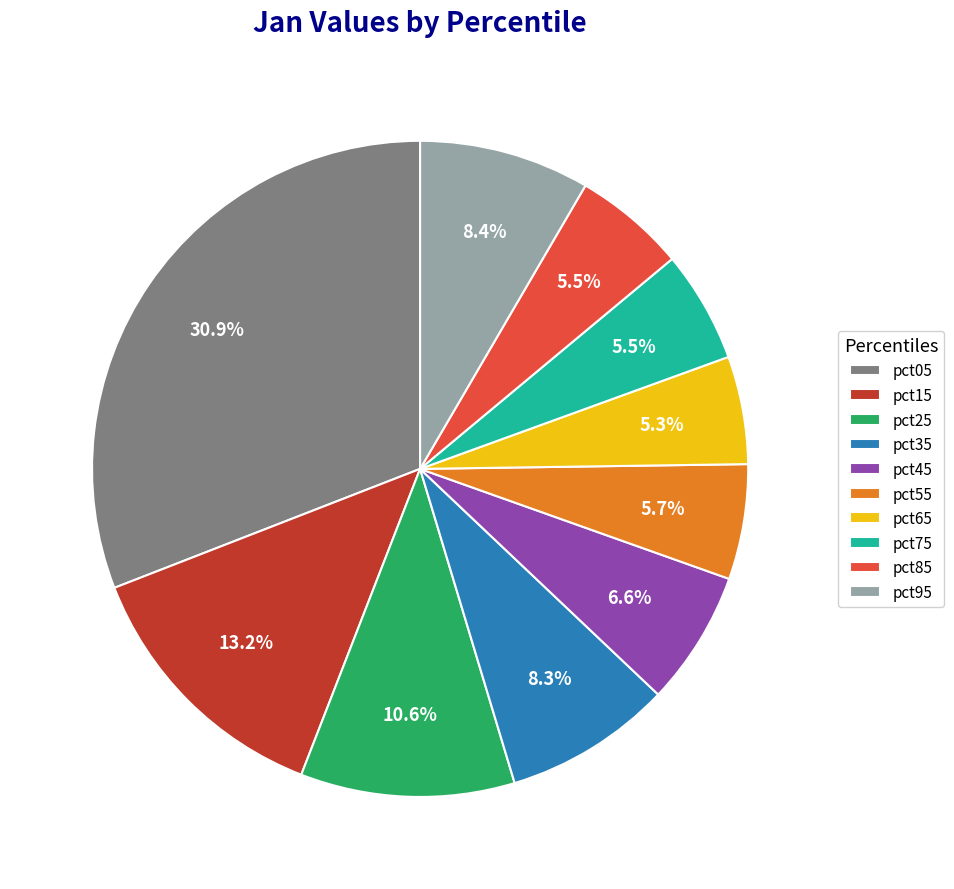

Is it true that pct05 is 31% of the pie?

True